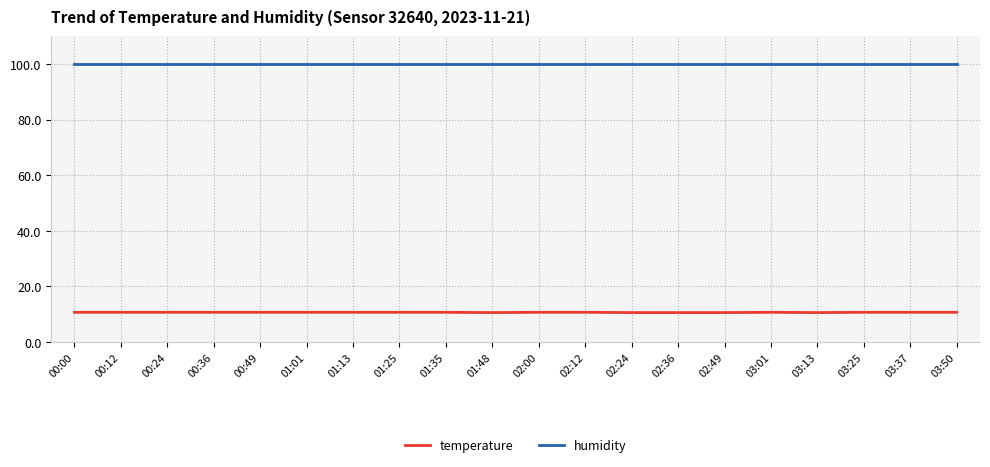

What are all the series names shown in the legend?

temperature, humidity